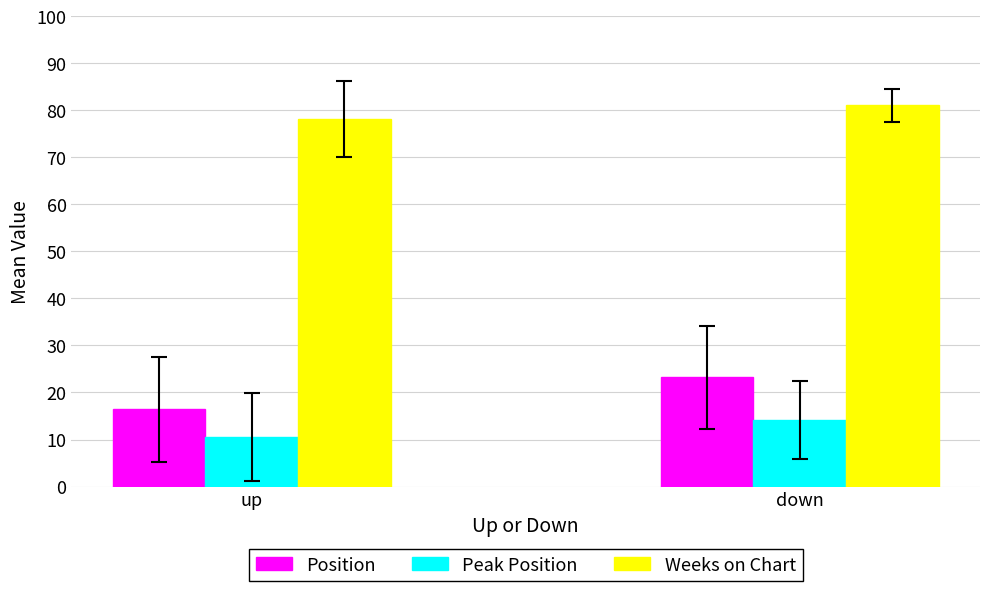

Does the chart contain stacked bars?

No